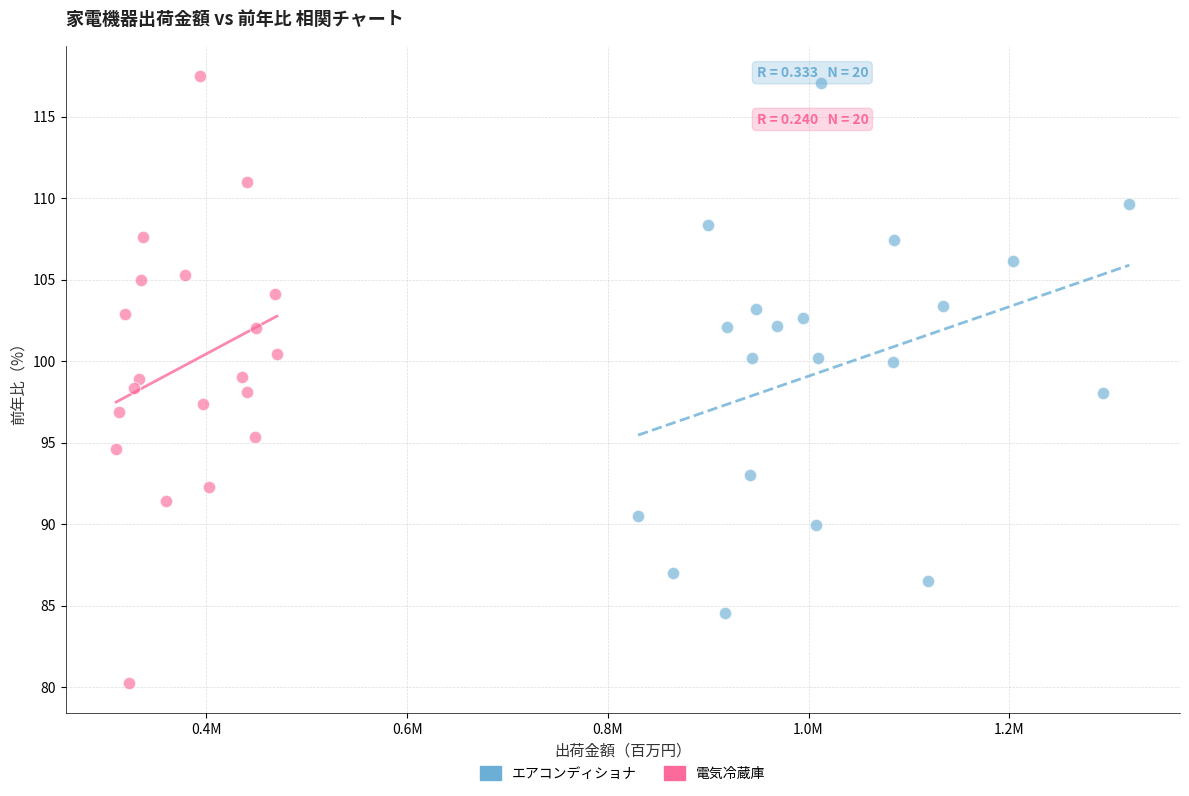

Which series contains the lowest Y value?

電気冷蔵庫